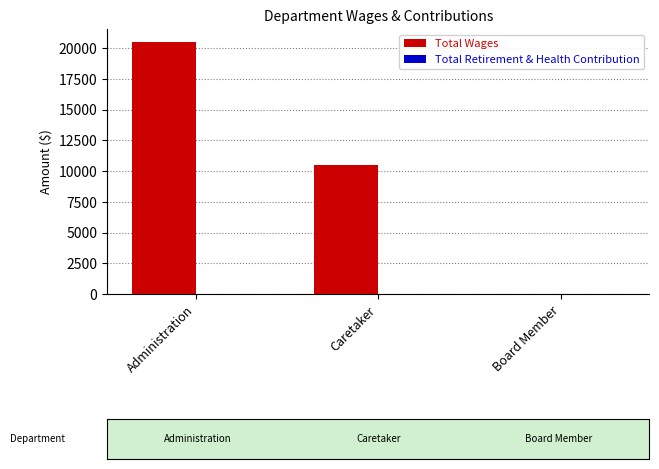

Between Administration and Caretaker, which is larger?

Administration